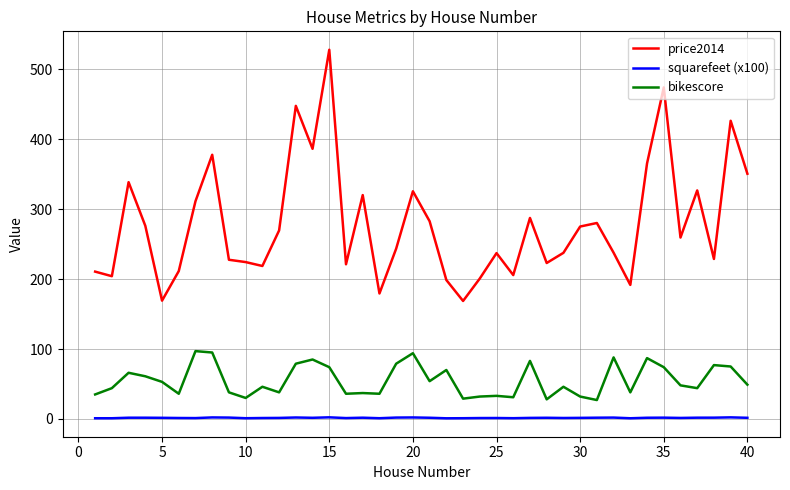

What is the greatest value displayed?

528.1